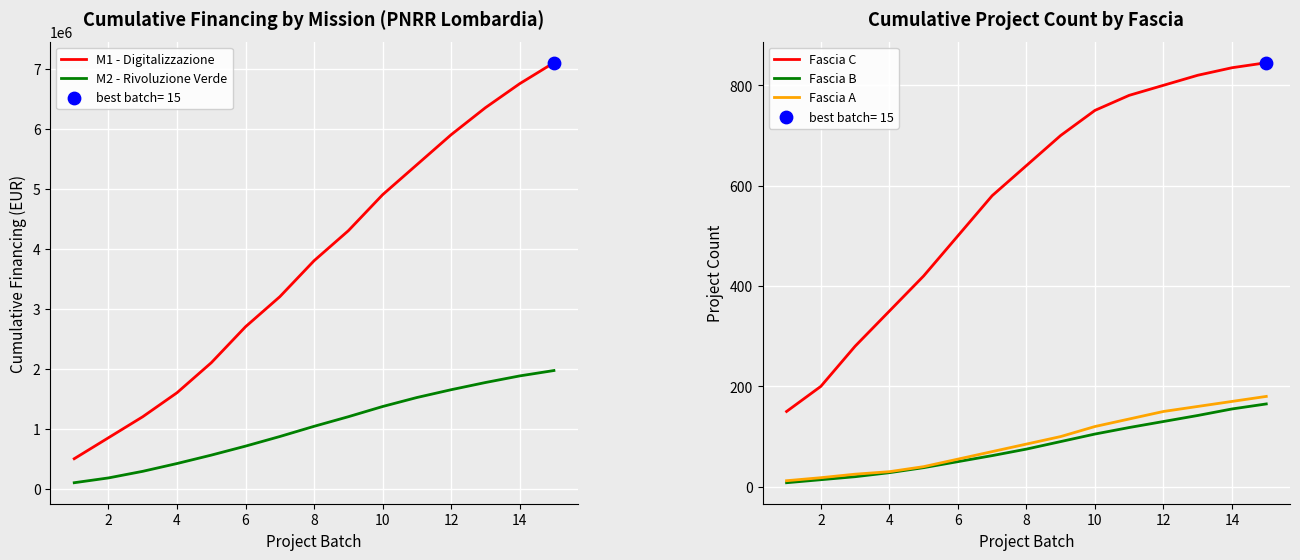

What are all the series names shown in the legend?

M1 - Digitalizzazione, M2 - Rivoluzione Verde, Fascia C, Fascia B, Fascia A